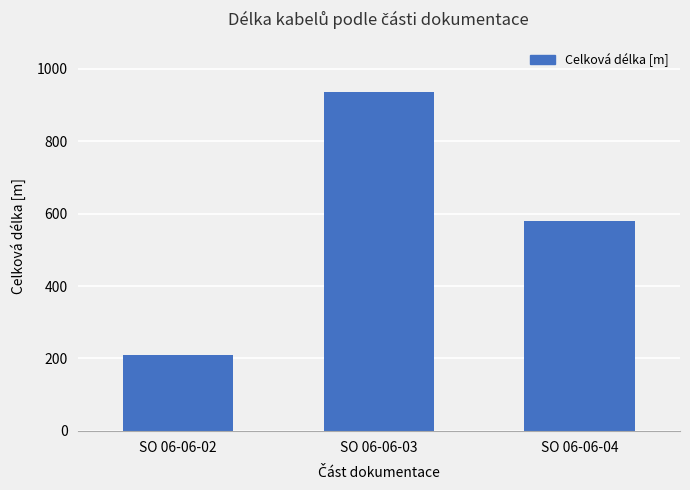

How many values are below 580?

1